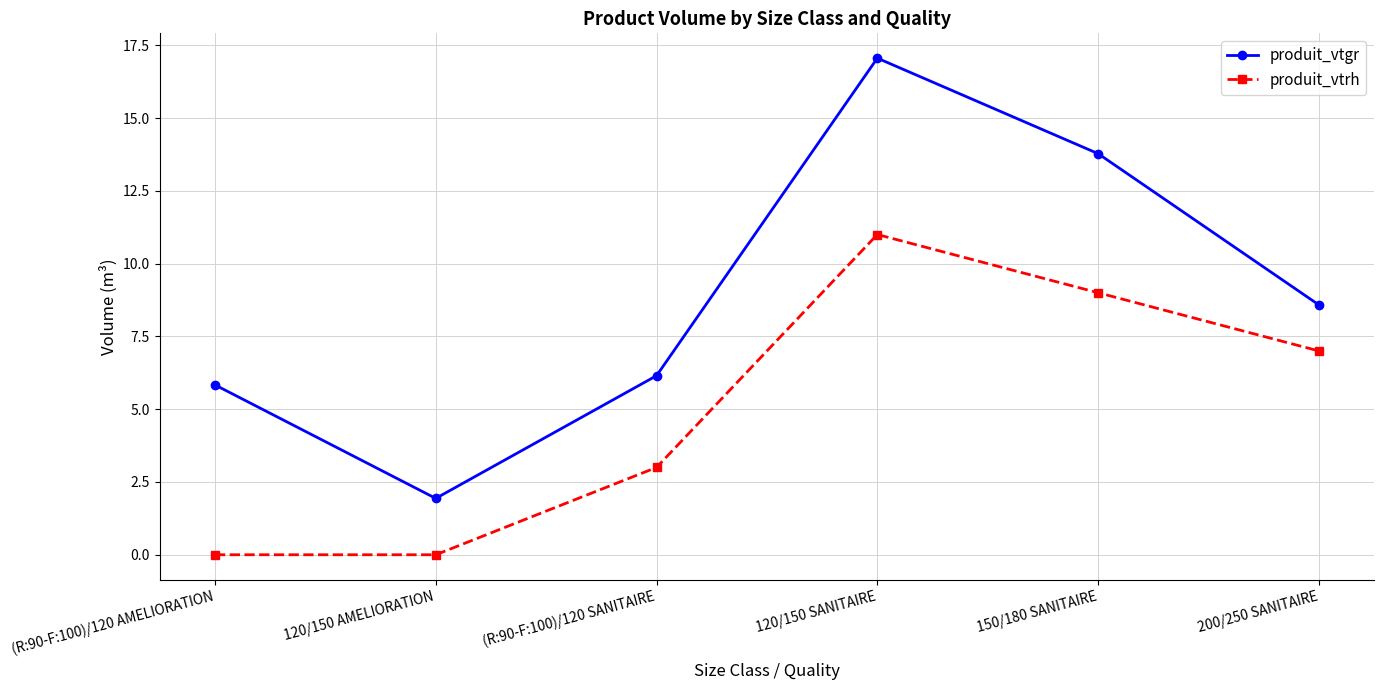

Does the chart display data point markers on the line(s)?

Yes